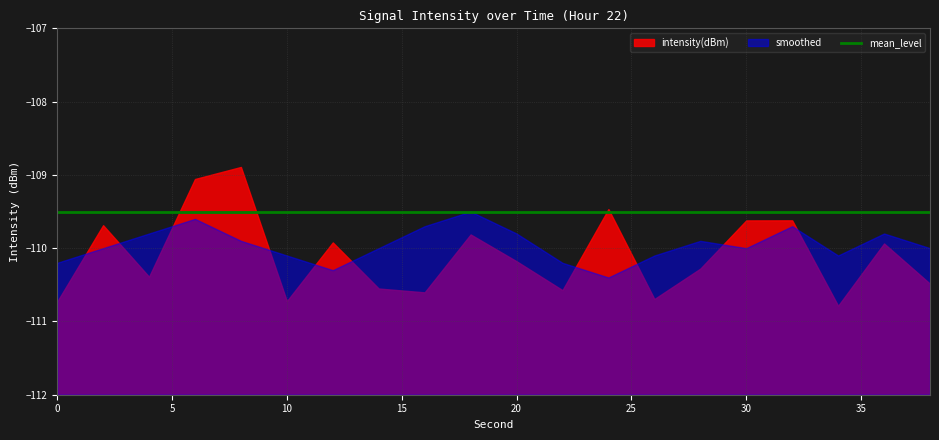

Reading left to right, list all the values displayed in this chart.

intensity(dBm): 0=-110.7	2=-109.7	4=-110.4	6=-109.1	8=-108.9	10=-110.7	12=-109.9	14=-110.6	16=-110.6	18=-109.8	20=-110.2	22=-110.6	24=-109.5	26=-110.7	28=-110.3	30=-109.6	32=-109.6	34=-110.8	36=-109.9	38=-110.5
smoothed: 0=-110.2	2=-110.0	4=-109.8	6=-109.6	8=-109.9	10=-110.1	12=-110.3	14=-110.0	16=-109.7	18=-109.5	20=-109.8	22=-110.2	24=-110.4	26=-110.1	28=-109.9	30=-110.0	32=-109.7	34=-110.1	36=-109.8	38=-110.0
mean_level: 0=-109.5	2=-109.5	4=-109.5	6=-109.5	8=-109.5	10=-109.5	12=-109.5	14=-109.5	16=-109.5	18=-109.5	20=-109.5	22=-109.5	24=-109.5	26=-109.5	28=-109.5	30=-109.5	32=-109.5	34=-109.5	36=-109.5	38=-109.5